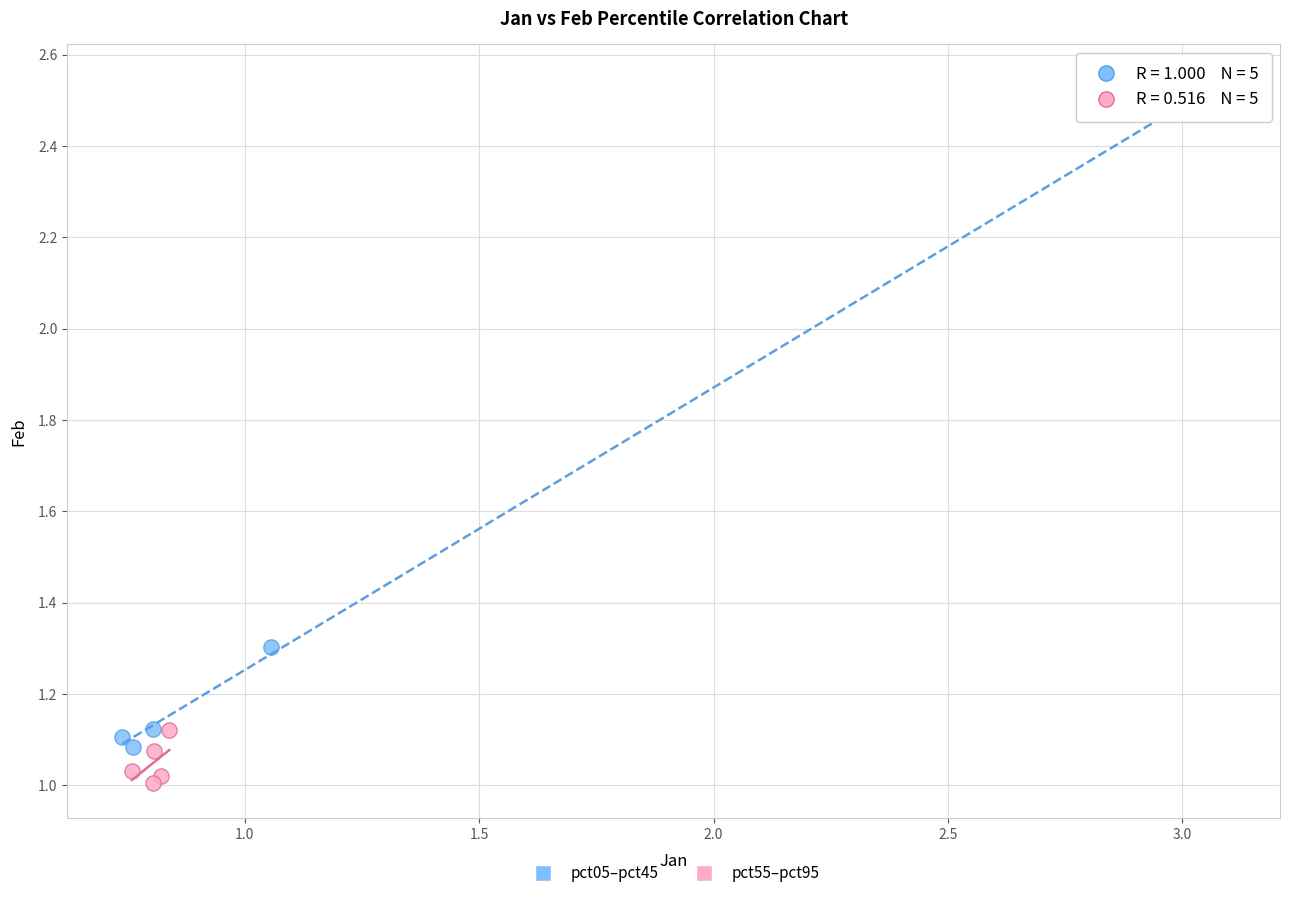

Which series has the largest Y range (max minus min)?

pct05–pct45